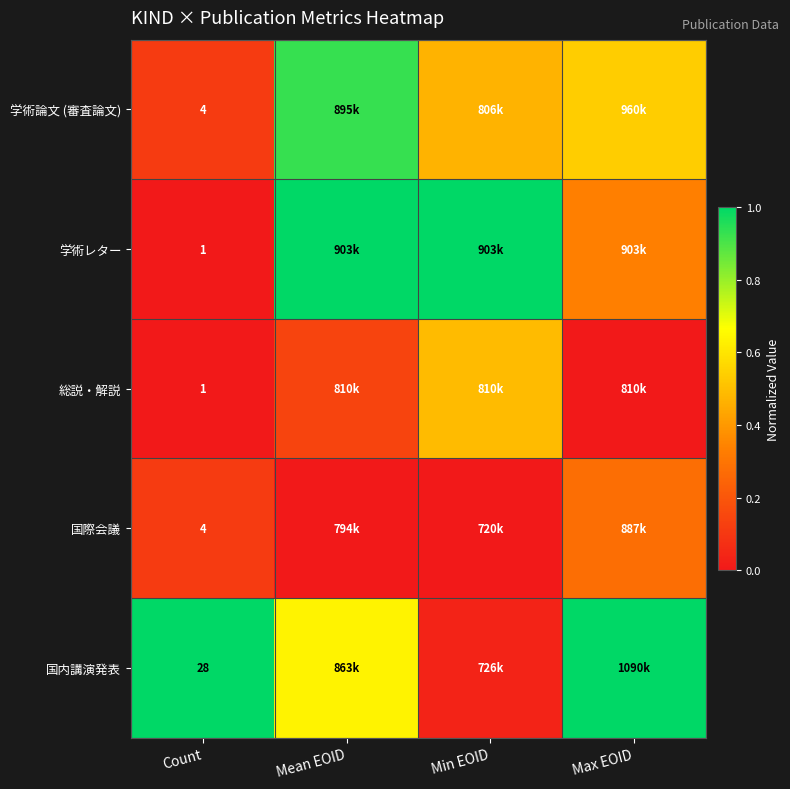

Which has a higher value, Min EOID or Mean EOID?

Mean EOID